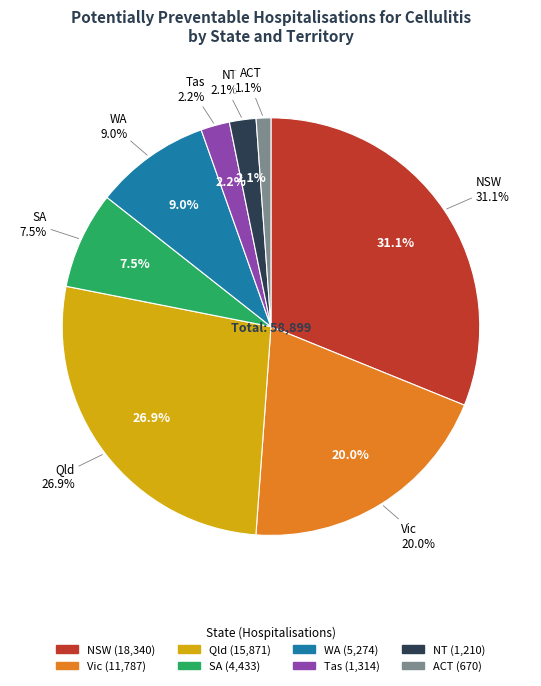

Is there any slice that represents more than half of the pie?

No